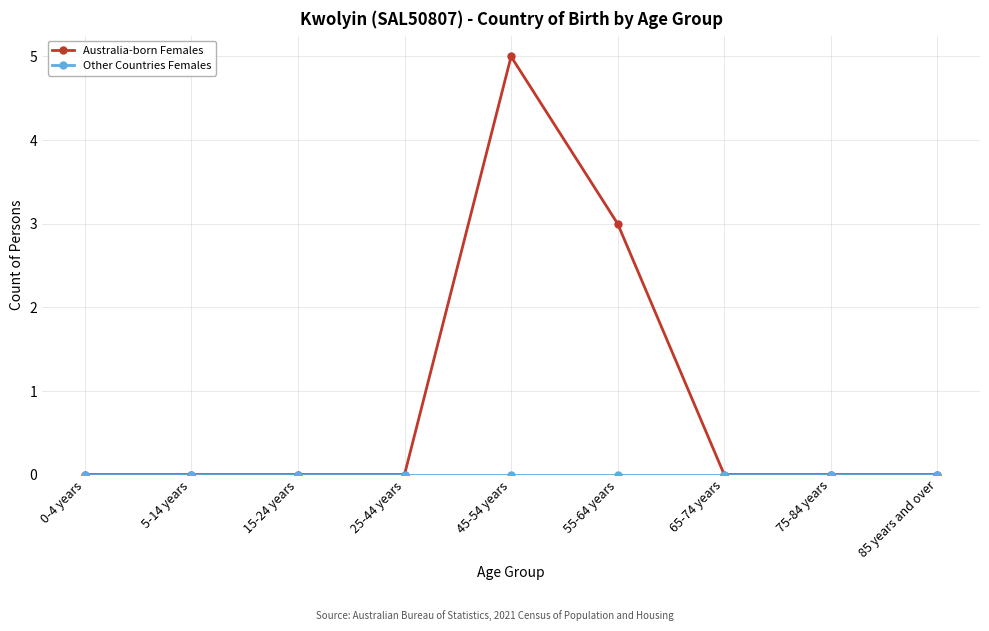

The value of Australia-born Females at 85 years and over is 2. True or false?

False